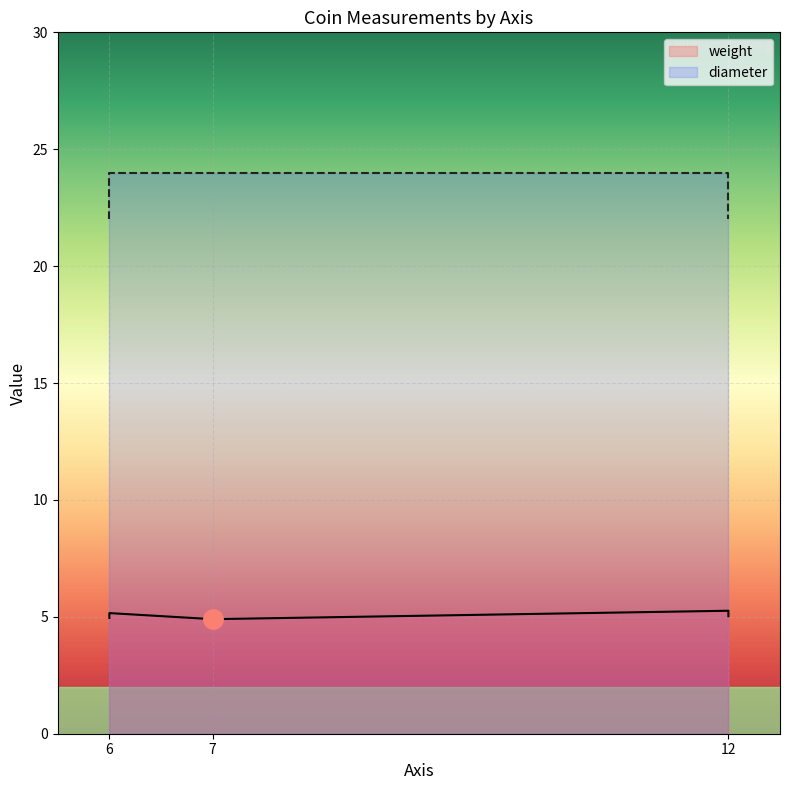

How many lines are shown in the chart?

2